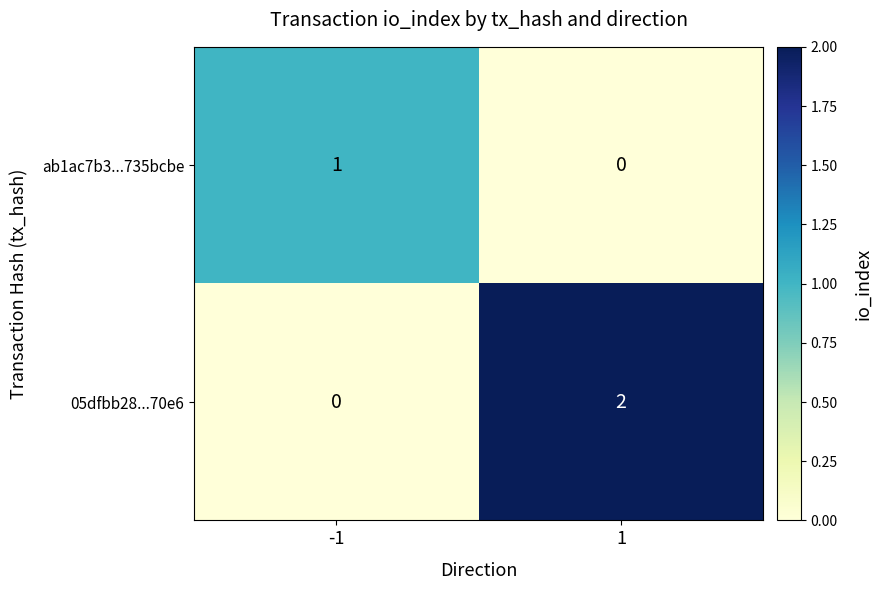

True or false: 05dfbb28...70e6 has a value of 0 at -1.

True